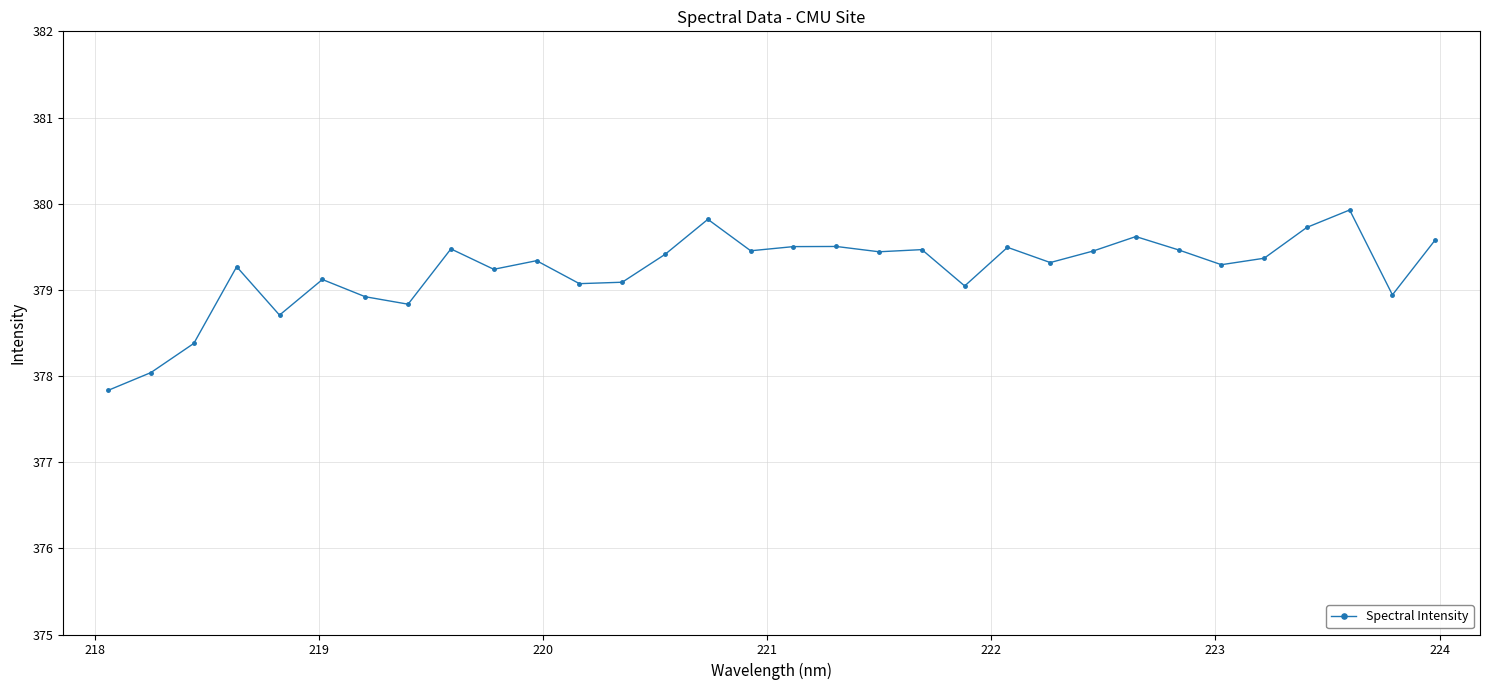

What is the value of the 9th point from the left?

379.5